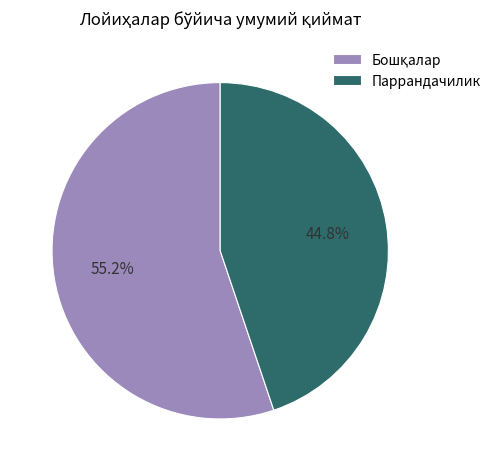

Which slice is the smallest?

Паррандачилик